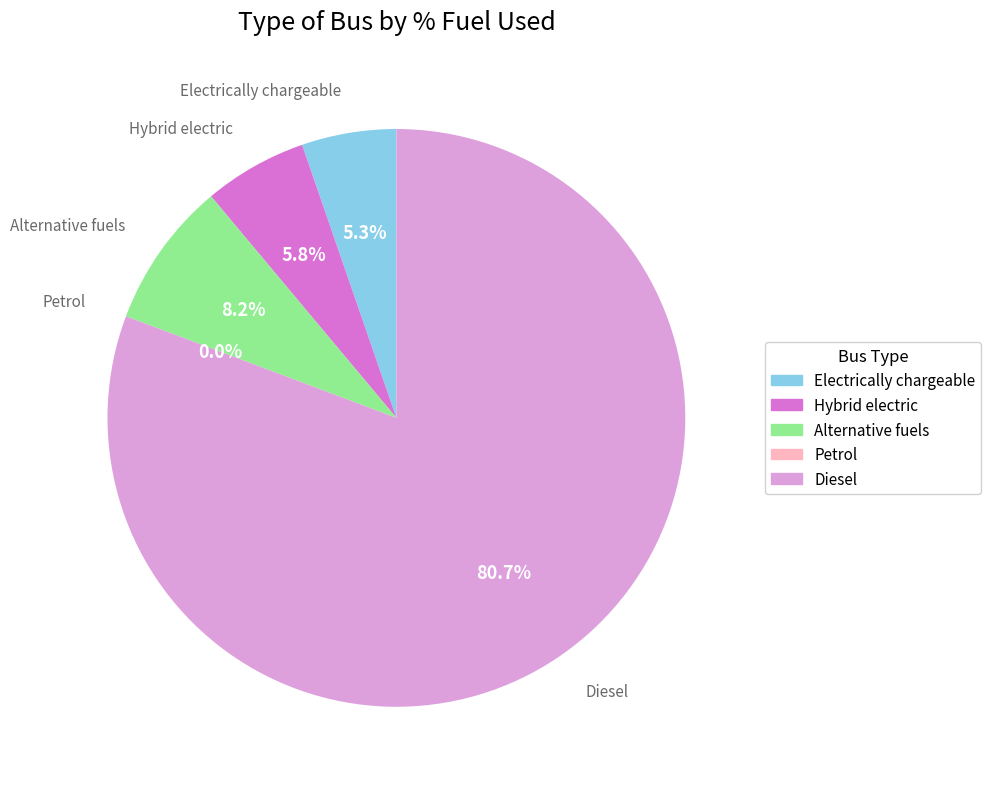

Is it true that Alternative fuels is 8% of the pie?

True